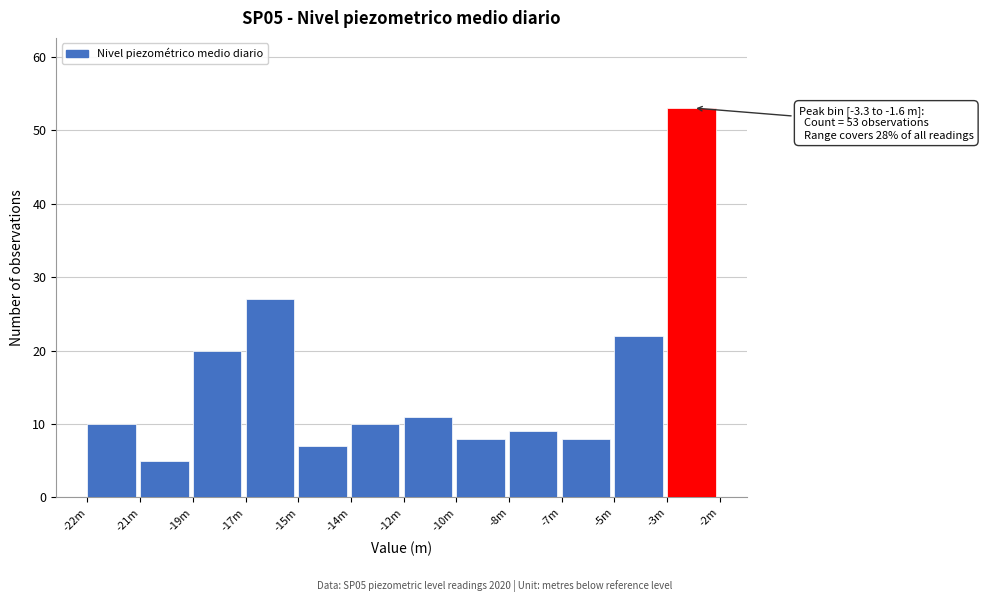

Reading left to right, transcribe all the data shown in this chart.

10	5	20	27	7	10	11	8	9	8	22	53